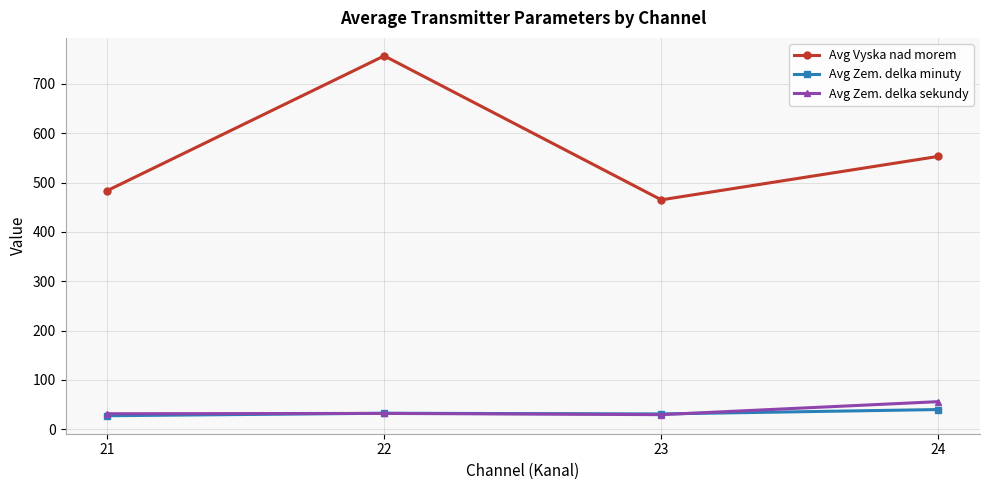

What is the spread (max minus min) of values at 22?

724.4